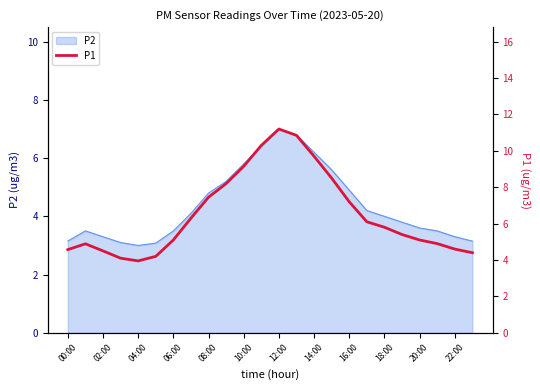

What is the highest value of the P2 series?

7.0